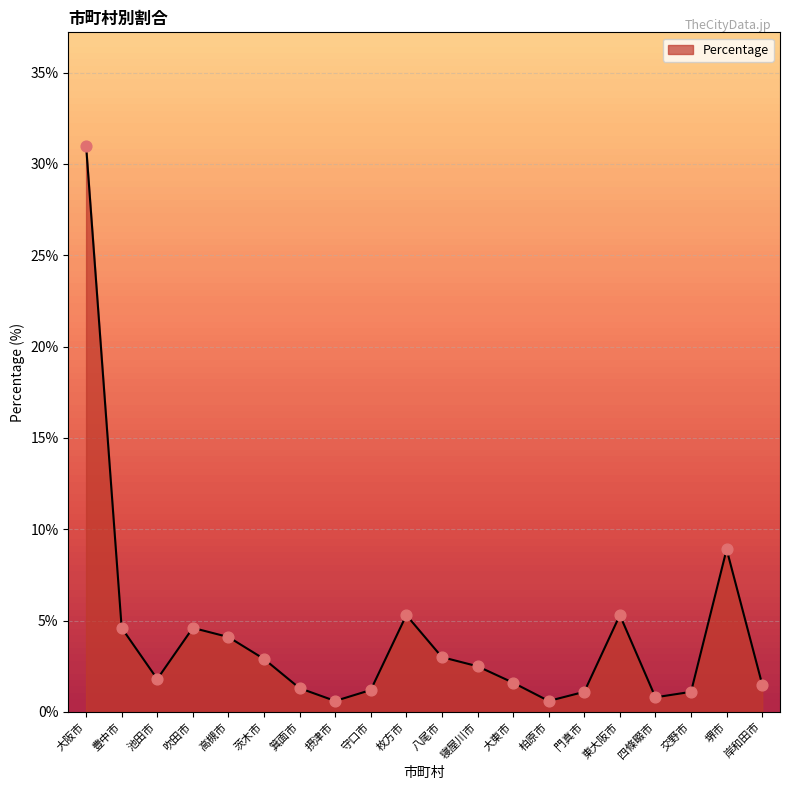

Approximately how many times larger is the value at 東大阪市 compared to 大東市?

3.3